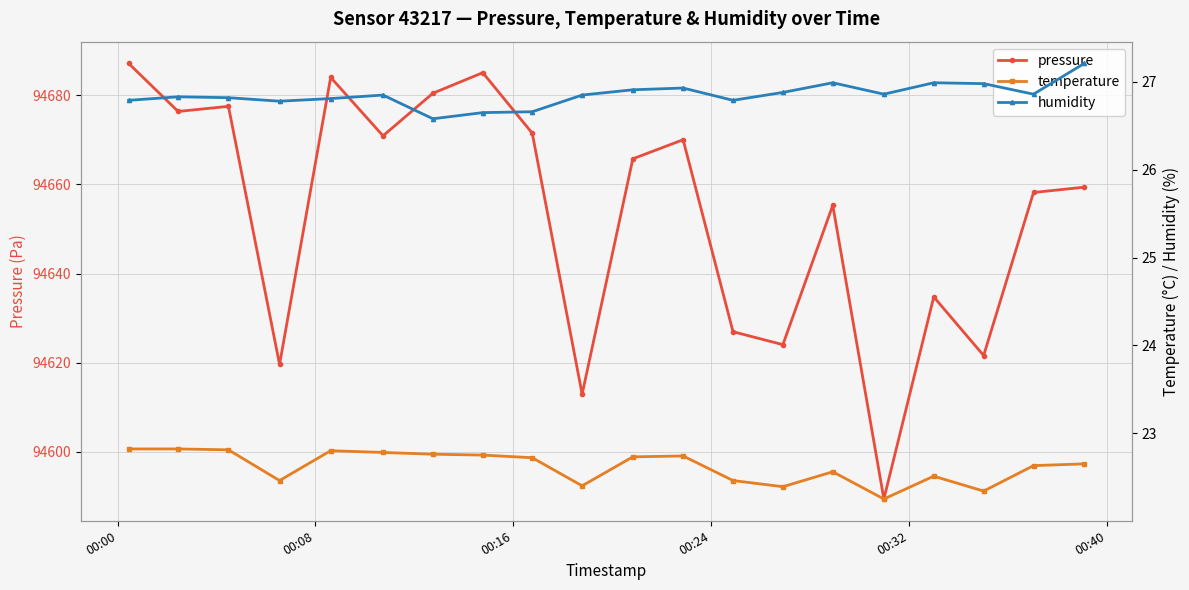

True or false: pressure and temperature cross at least once.

False